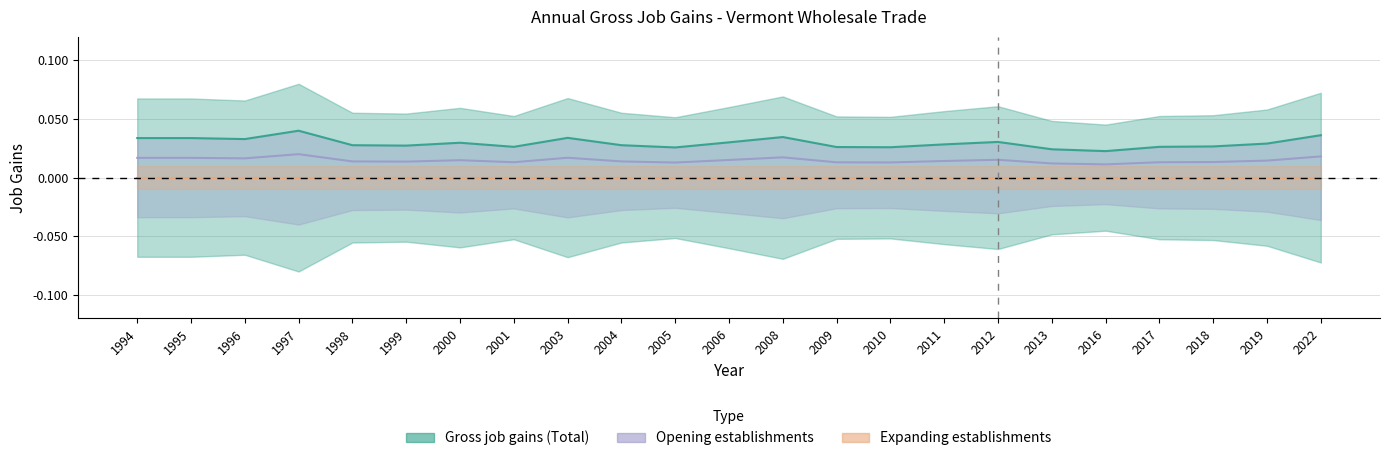

True or false: Opening establishments and Gross job gains (Total) intersect in this chart.

False